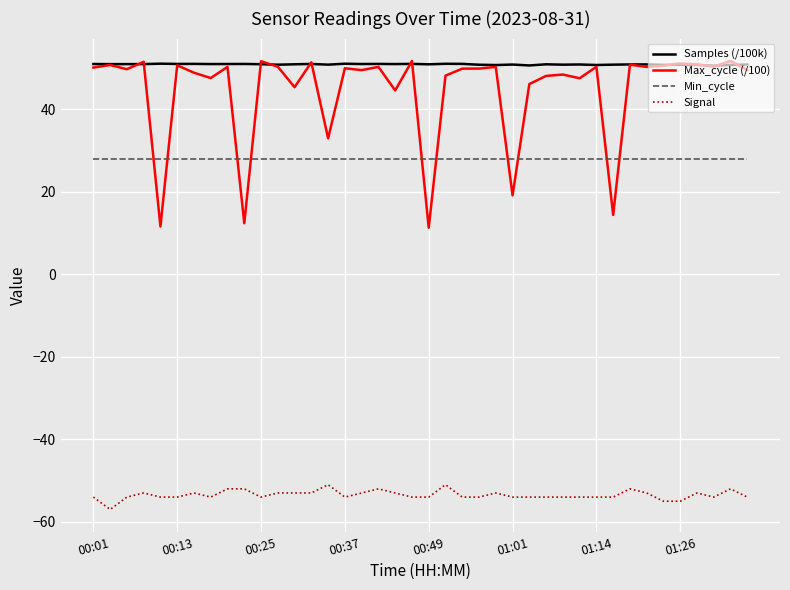

What is the minimum value shown in the chart?

-57.0